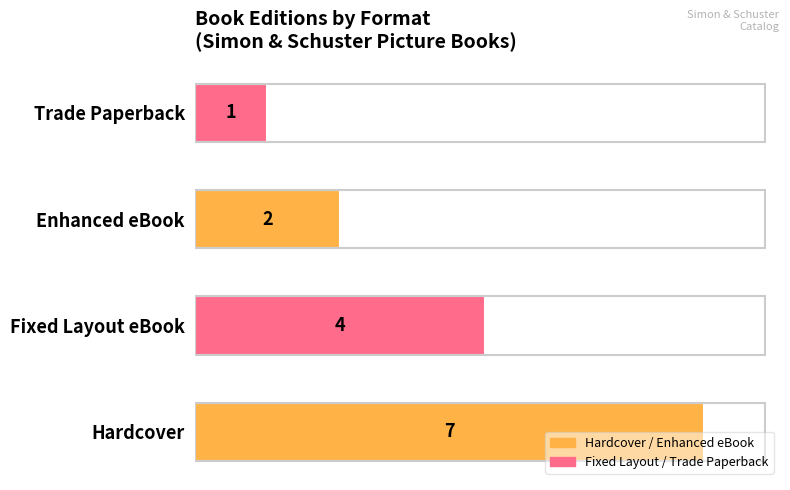

Which category has the lowest value across all series?

Trade Paperback